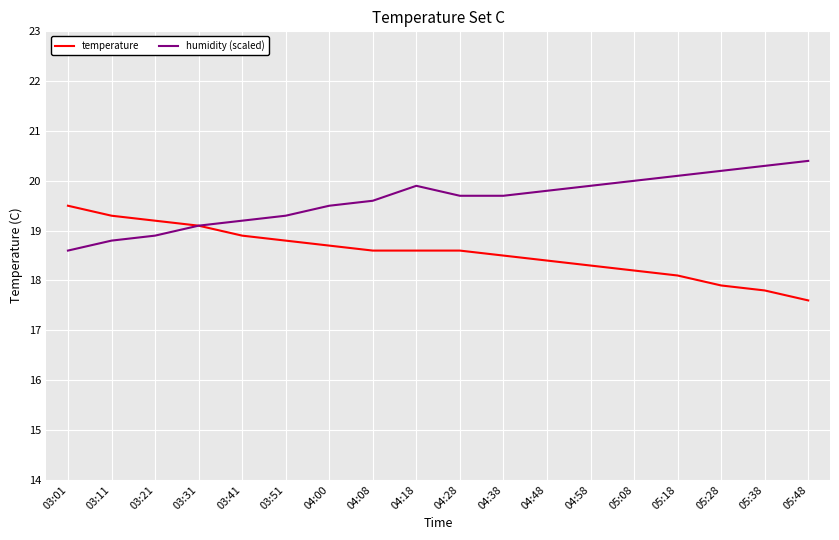

Reading right to left, extract all data points from this chart.

temperature: 05:48=17.6	05:38=17.8	05:28=17.9	05:18=18.1	05:08=18.2	04:58=18.3	04:48=18.4	04:38=18.5	04:28=18.6	04:18=18.6	04:08=18.6	04:00=18.7	03:51=18.8	03:41=18.9	03:31=19.1	03:21=19.2	03:11=19.3	03:01=19.5
humidity (scaled): 05:48=20.4	05:38=20.3	05:28=20.2	05:18=20.1	05:08=20.0	04:58=19.9	04:48=19.8	04:38=19.7	04:28=19.7	04:18=19.9	04:08=19.6	04:00=19.5	03:51=19.3	03:41=19.2	03:31=19.1	03:21=18.9	03:11=18.8	03:01=18.6